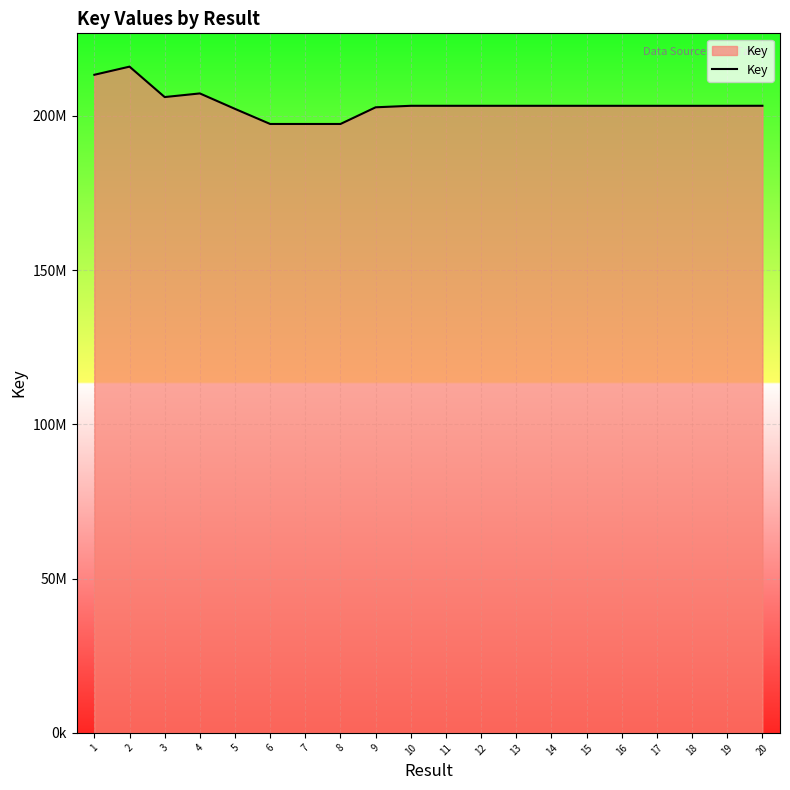

Rank the categories by value from lowest to highest.

7, 8, 6, 5, 9, 18, 17, 19, 16, 15, 14, 13, 12, 11, 10, 20, 3, 4, 1, 2